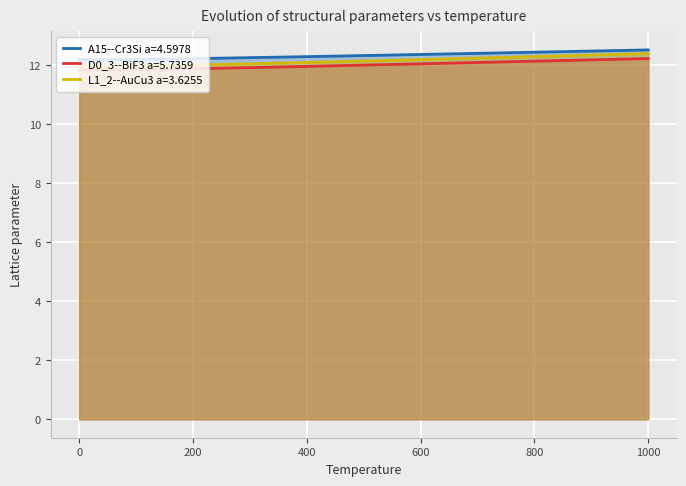

List the labels in order of D0_3--BiF3 a=5.7359 value, smallest first.

0.0, 50.0, 100.0, 150.0, 200.0, 250.0, 300.0, 350.0, 400.0, 450.0, 500.0, 550.0, 600.0, 650.0, 700.0, 750.0, 800.0, 850.0, 900.0, 950.0, 1000.0